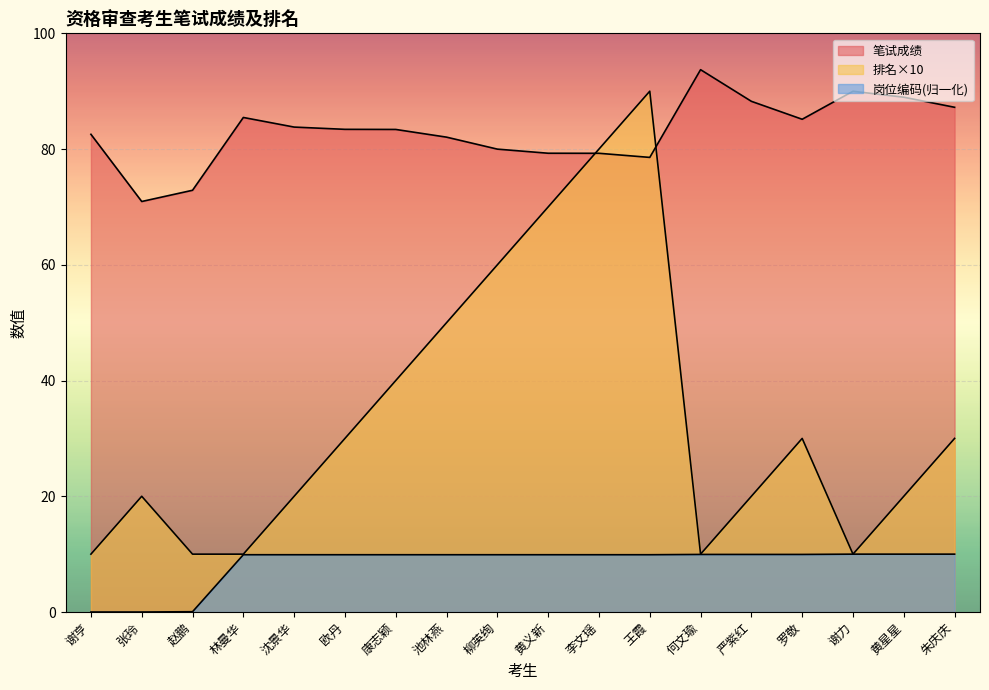

True or false: 笔试成绩 and 岗位编码 cross at least once.

False